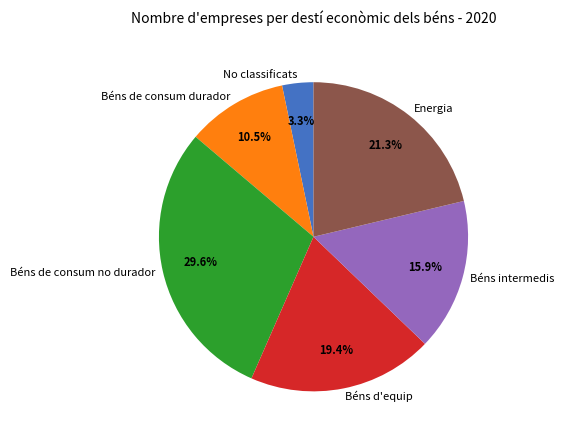

Rank the categories by value from highest to lowest.

Béns de consum no durador, Energia, Béns d'equip, Béns intermedis, Béns de consum durador, No classificats